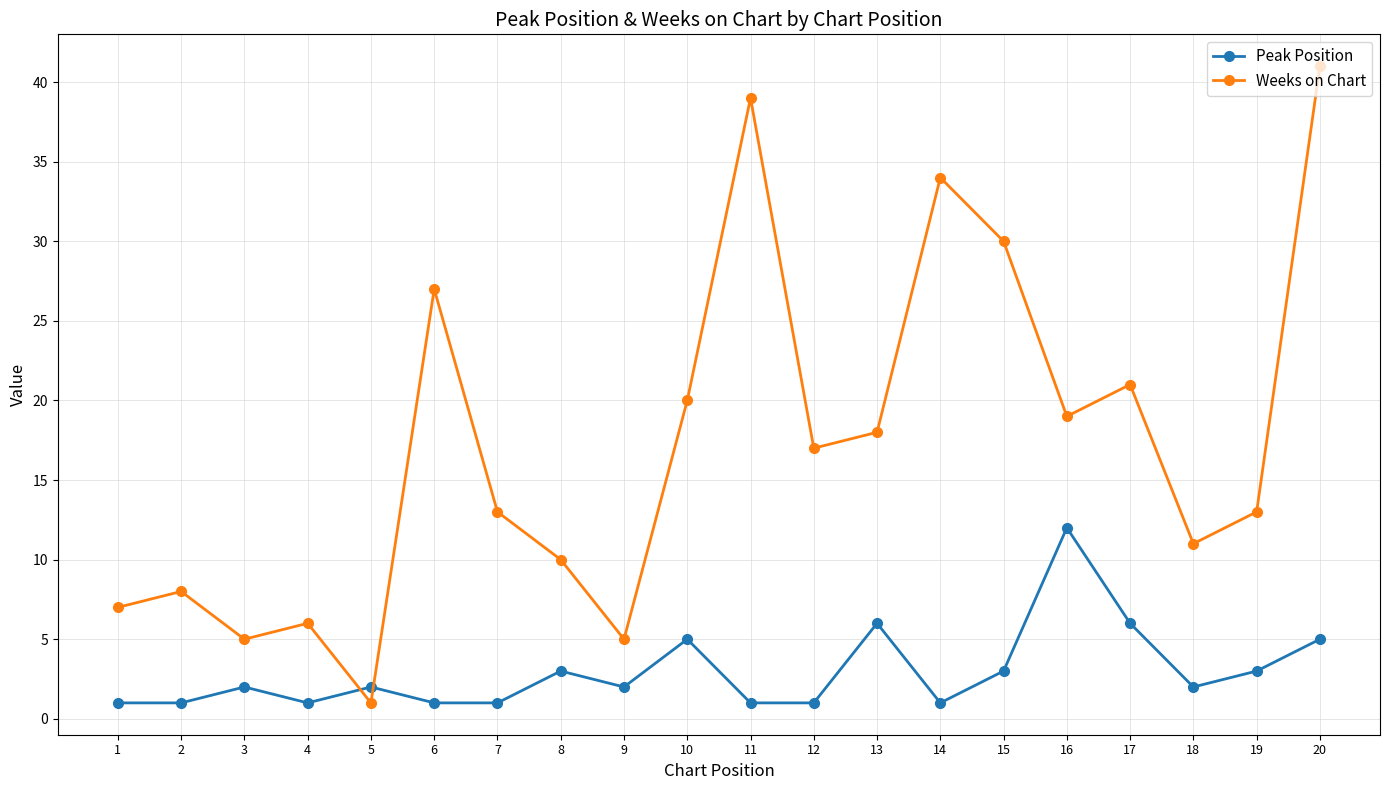

The Peak Position series shows 1 at 11. True or false?

True